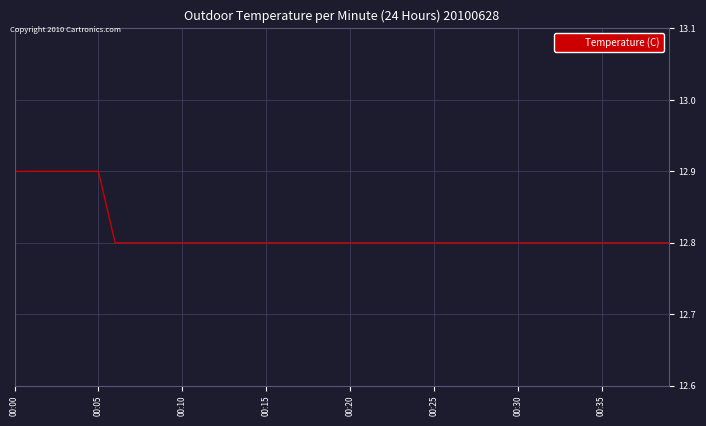

What is the smallest value displayed?

12.8